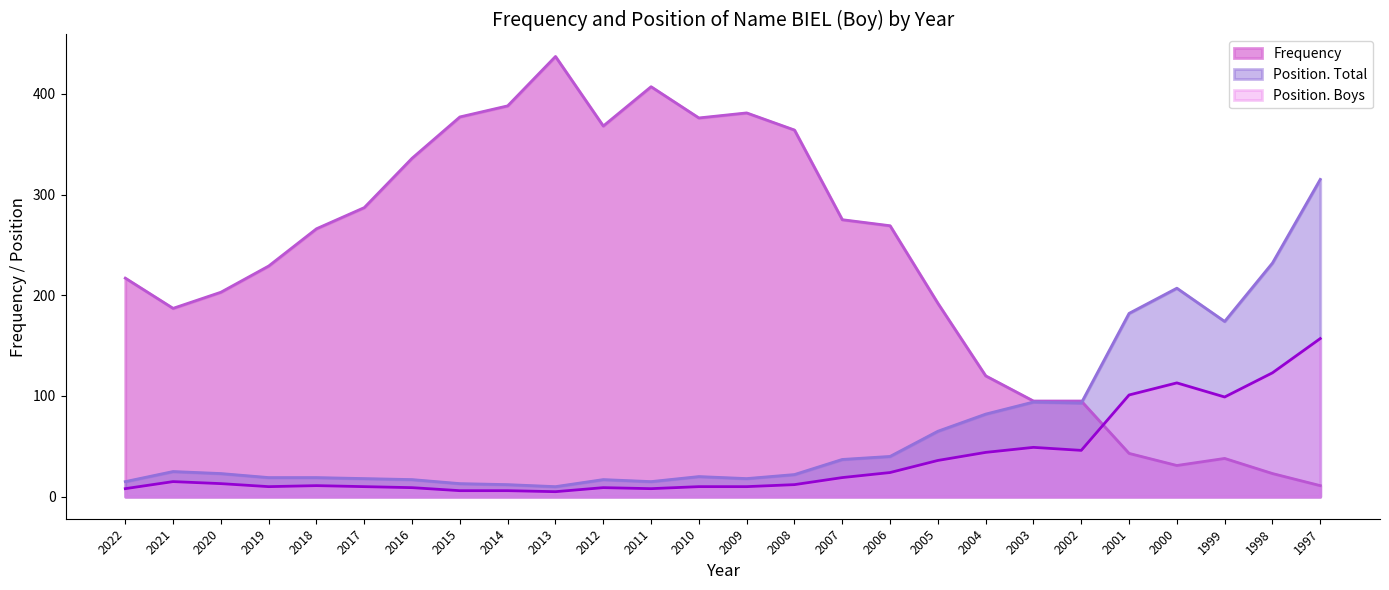

Does the chart have visible grid lines?

No